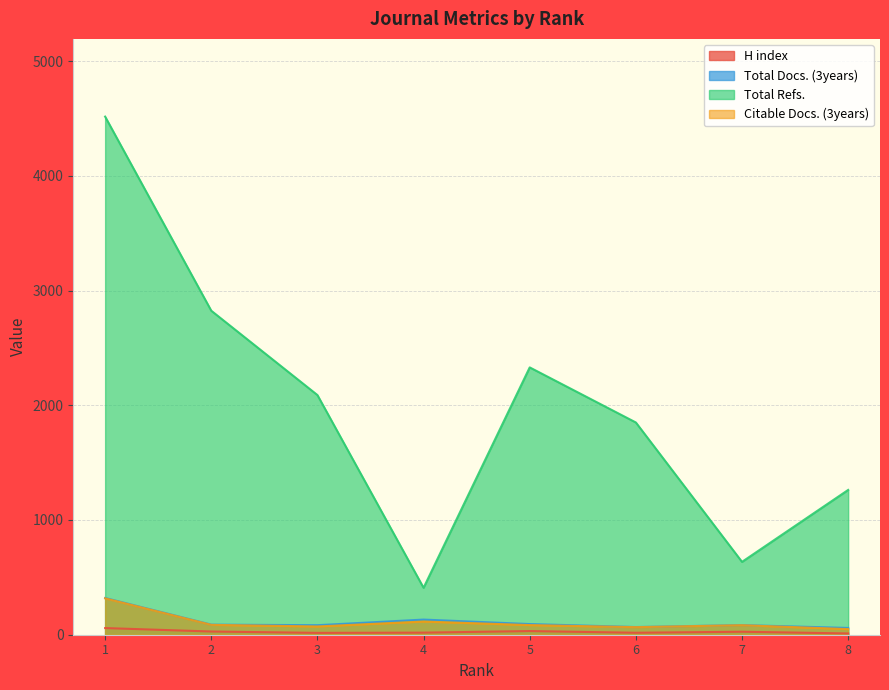

What is the difference between the maximum and minimum values in the H index series?

47